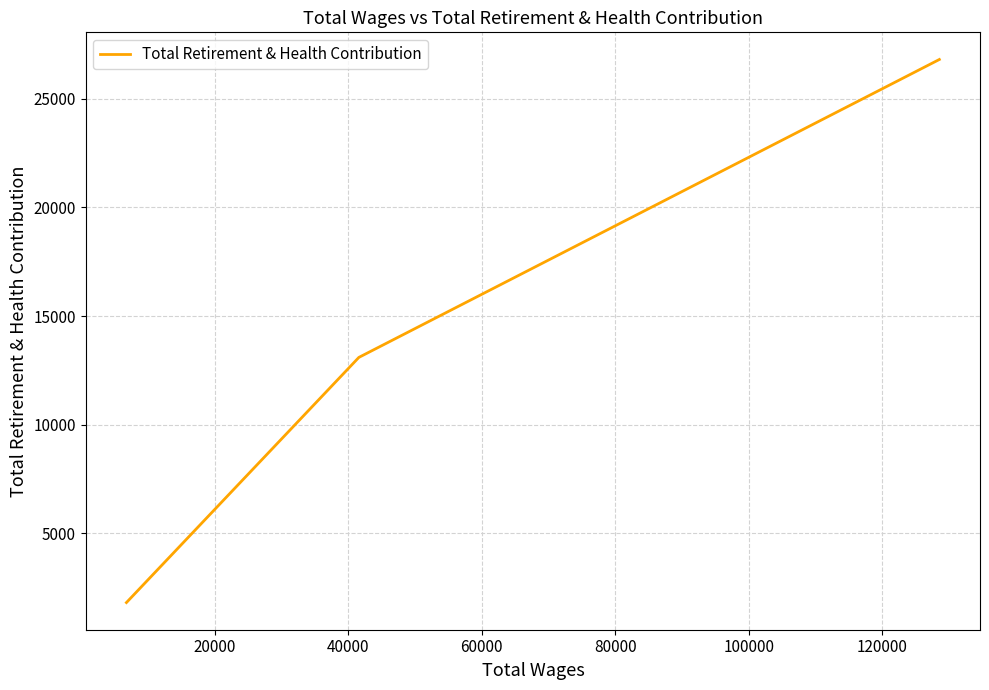

What is the smallest value displayed?

1814